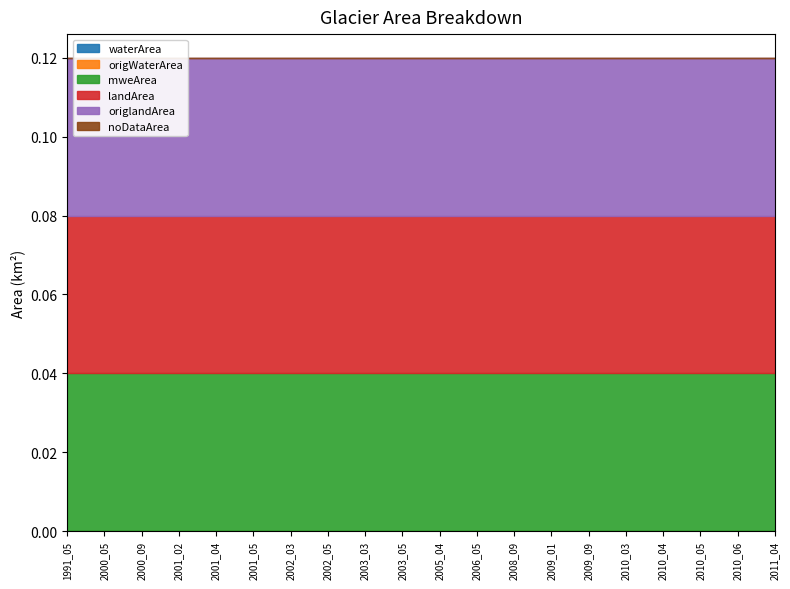

The origWaterArea series shows 0.0 at 1991_05. True or false?

True